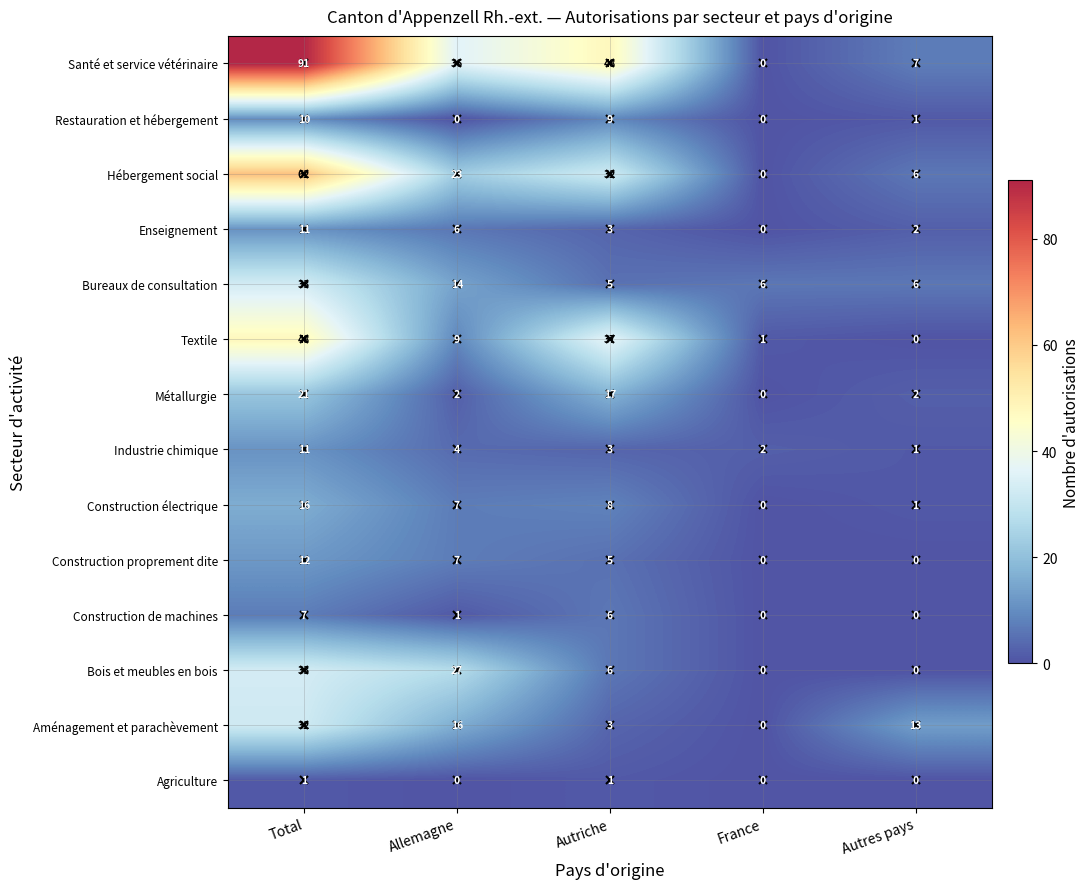

Which series changed the most between Allemagne and France?

Santé et service vétérinaire